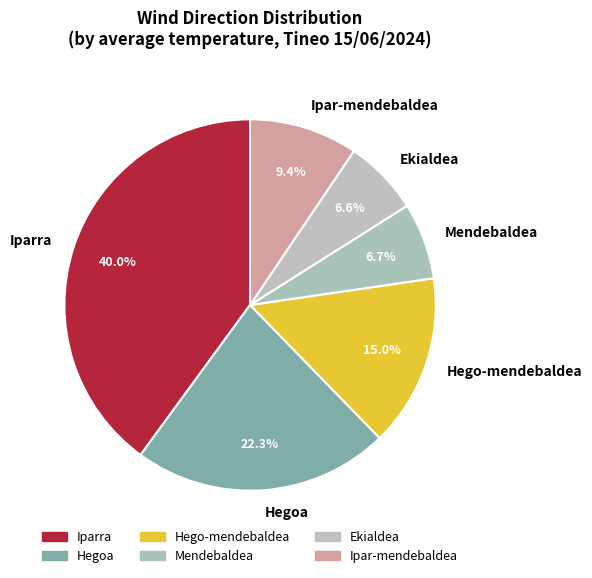

Which slice is the largest?

Iparra